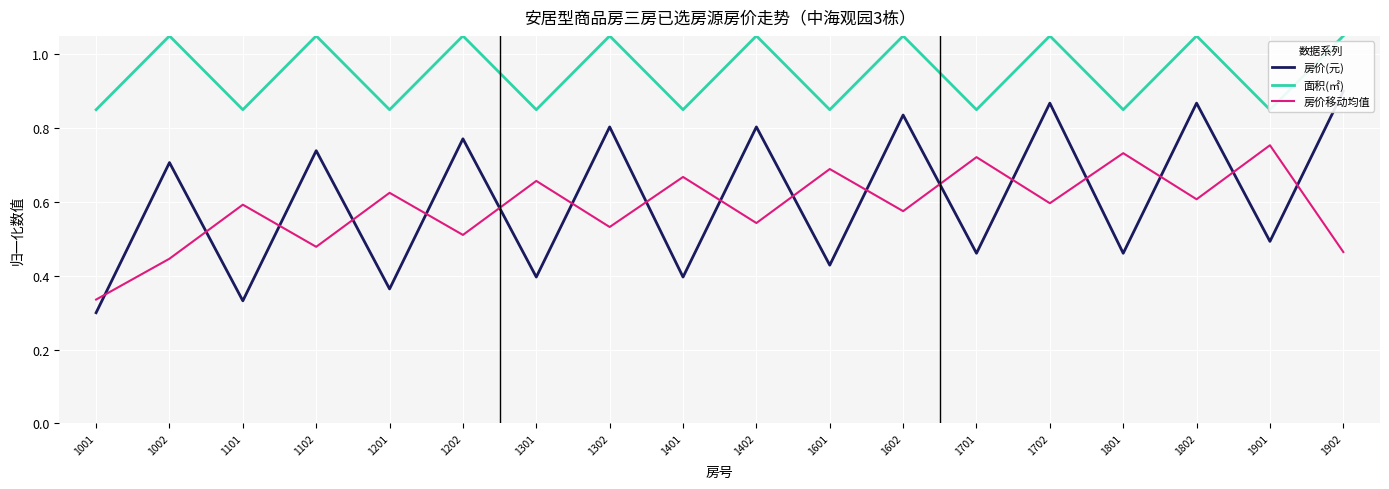

Read the 房价(元) value at 1701.

0.5